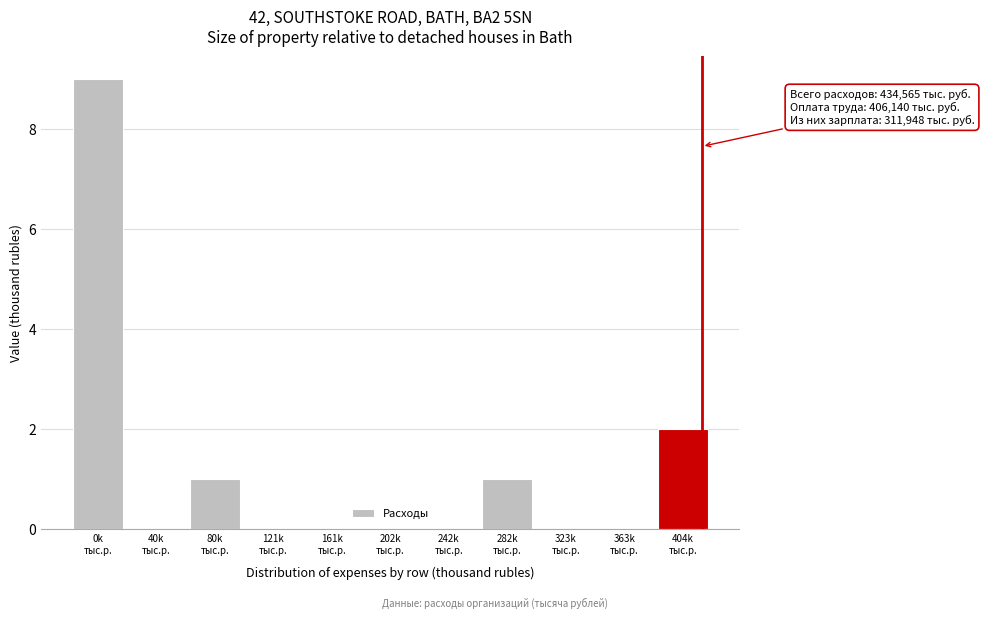

What is the greatest value displayed?

9